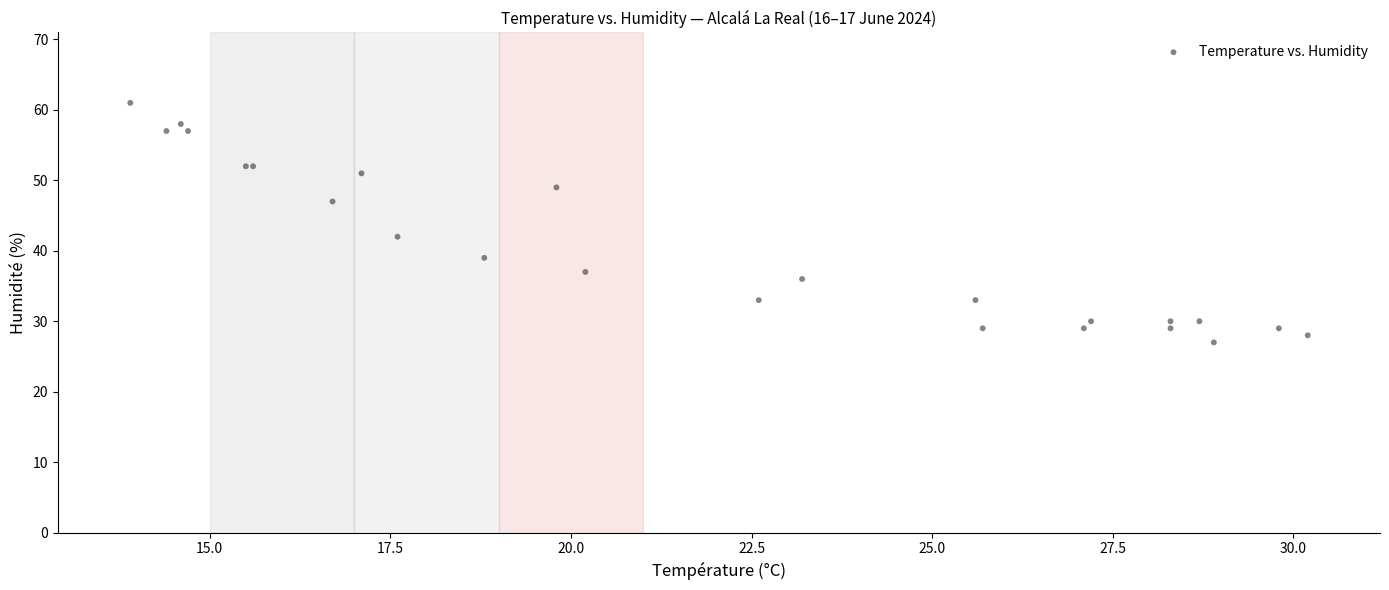

What Y value in the scatter plot is closest to 44?

42